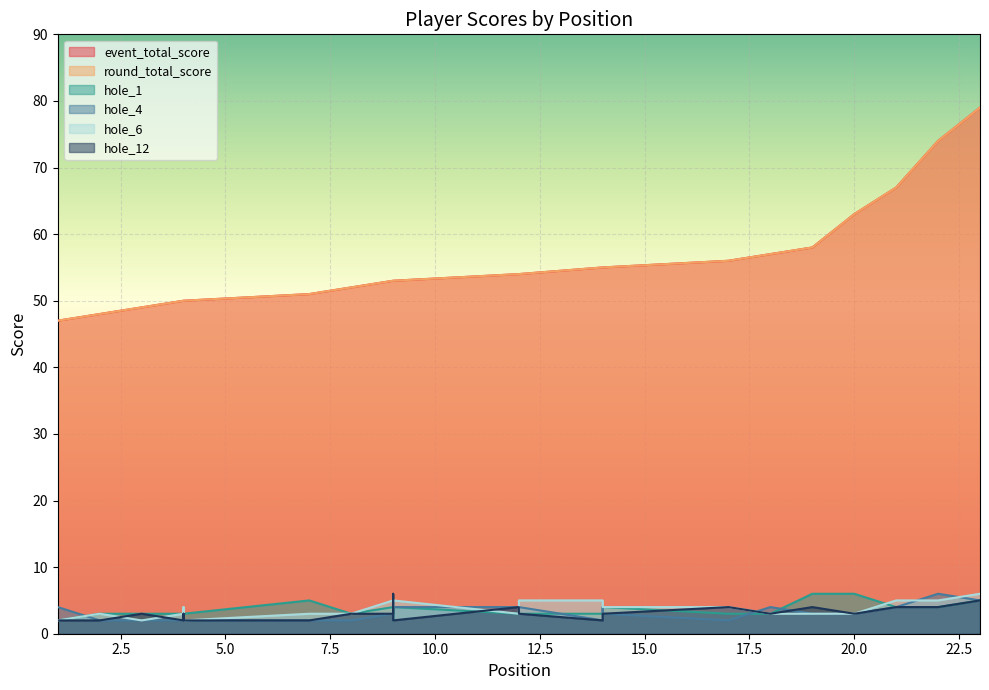

Does the chart display data point markers on the line(s)?

No